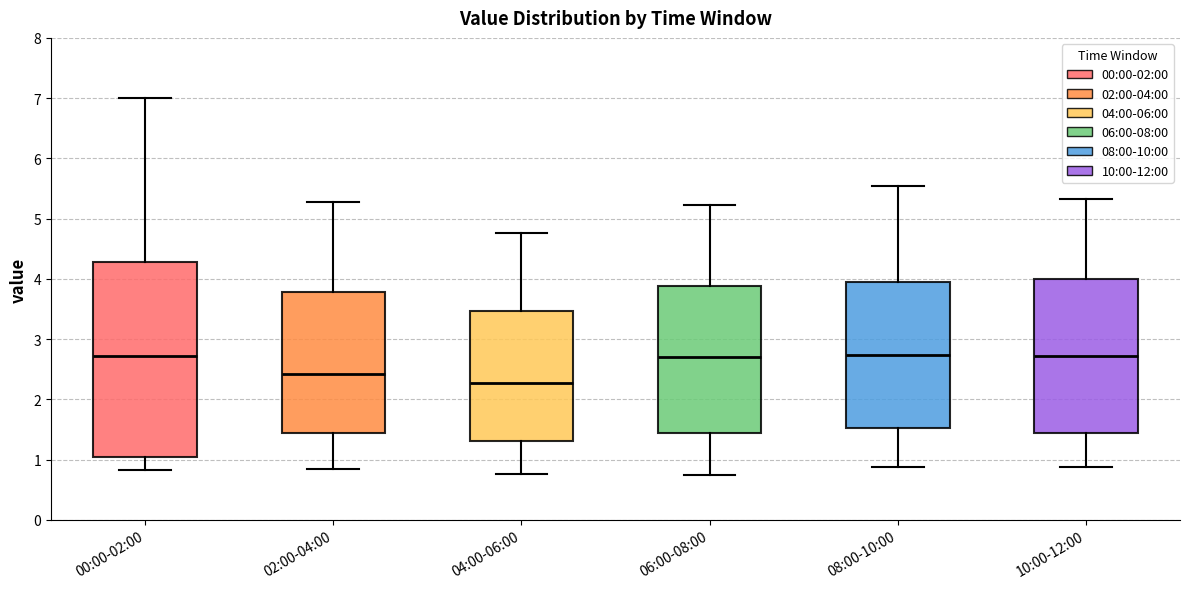

Reading left to right, transcribe this box plot: for each box, give where its median line is, the range the box spans, and where its two whiskers end, as read against the y-axis. The values are not printed on the chart, so give them approximately, as read against the axis.

00:00-02:00: median 2.7, box 1.0 to 4.3, whiskers 0.8 to 7.0
02:00-04:00: median 2.4, box 1.4 to 3.8, whiskers 0.9 to 5.3
04:00-06:00: median 2.3, box 1.3 to 3.5, whiskers 0.8 to 4.8
06:00-08:00: median 2.7, box 1.4 to 3.9, whiskers 0.8 to 5.2
08:00-10:00: median 2.7, box 1.5 to 4.0, whiskers 0.9 to 5.6
10:00-12:00: median 2.7, box 1.4 to 4.0, whiskers 0.9 to 5.3